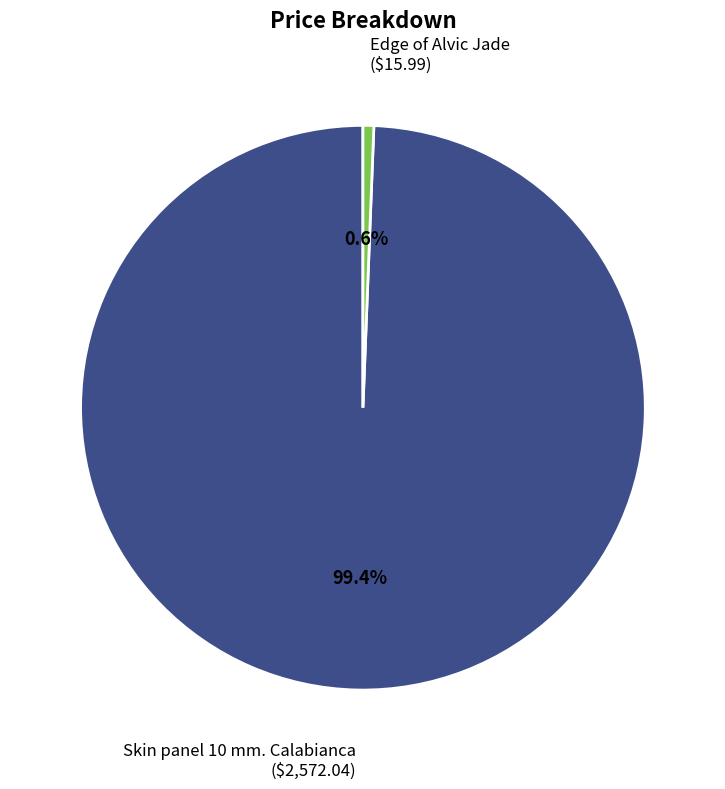

To the nearest percent, what is the average slice percentage?

50%